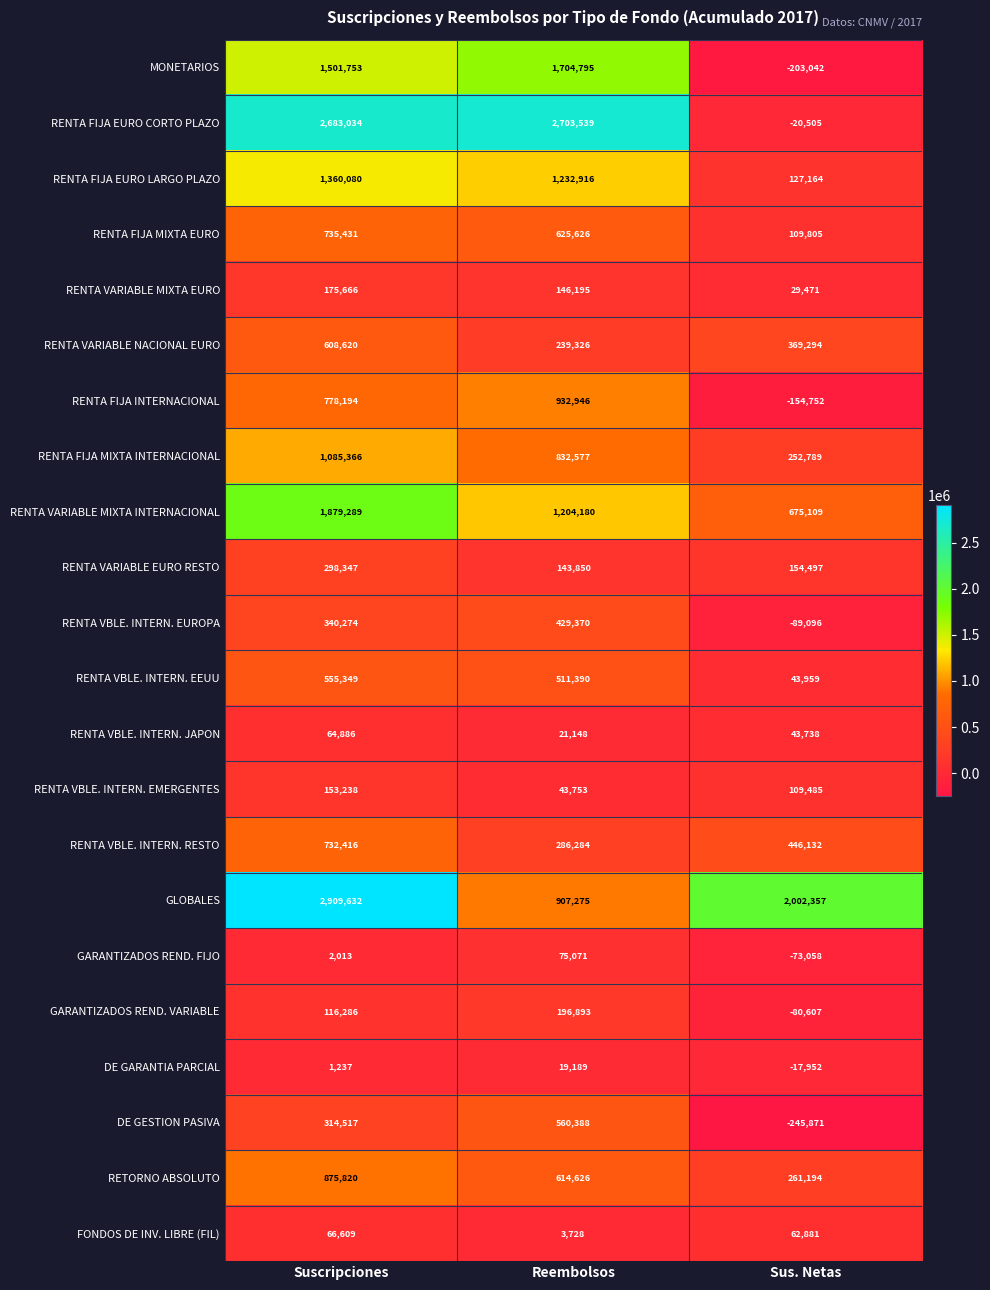

What is the difference between the RENTA FIJA INTERNACIONAL values at Suscripciones and Reembolsos?

154752